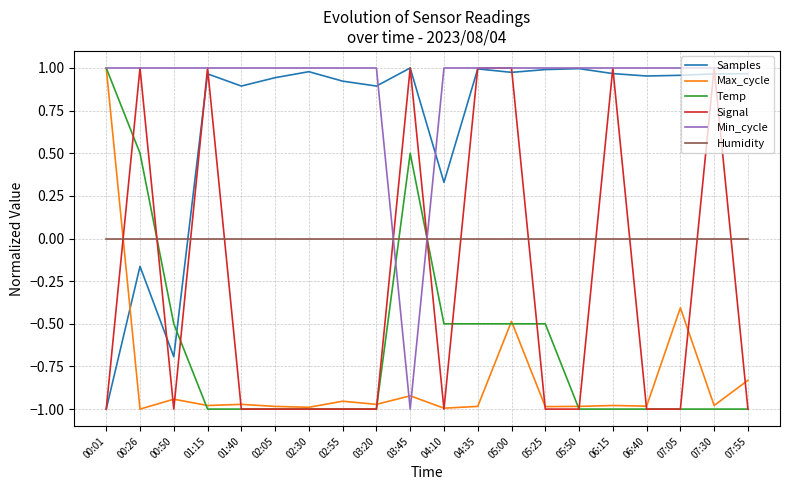

Does the chart display data point markers on the line(s)?

No